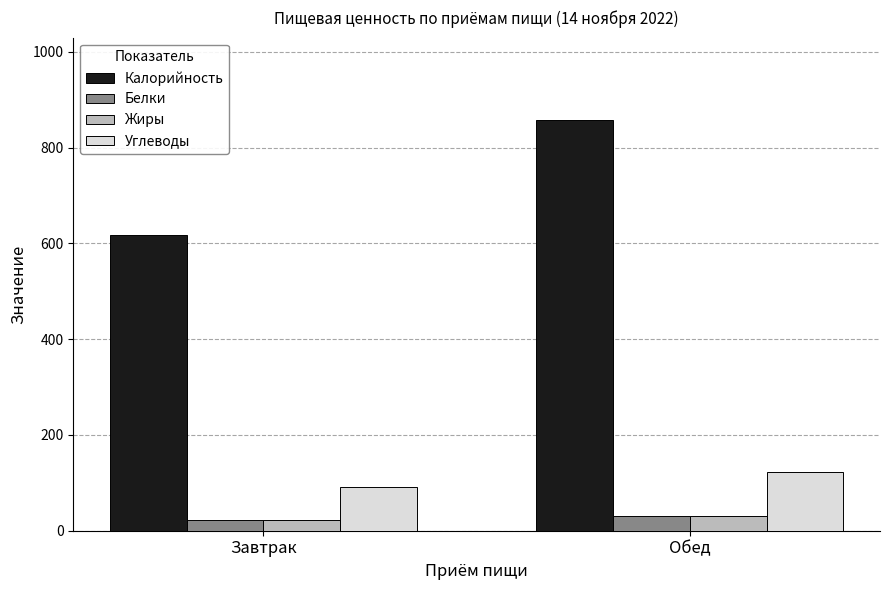

List the labels in order of Углеводы value, largest first.

Обед, Завтрак